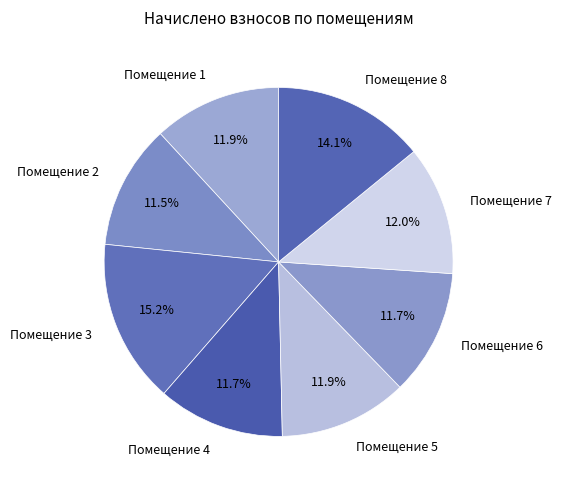

To the nearest percent, what is the difference between the largest and smallest slice percentages?

4%